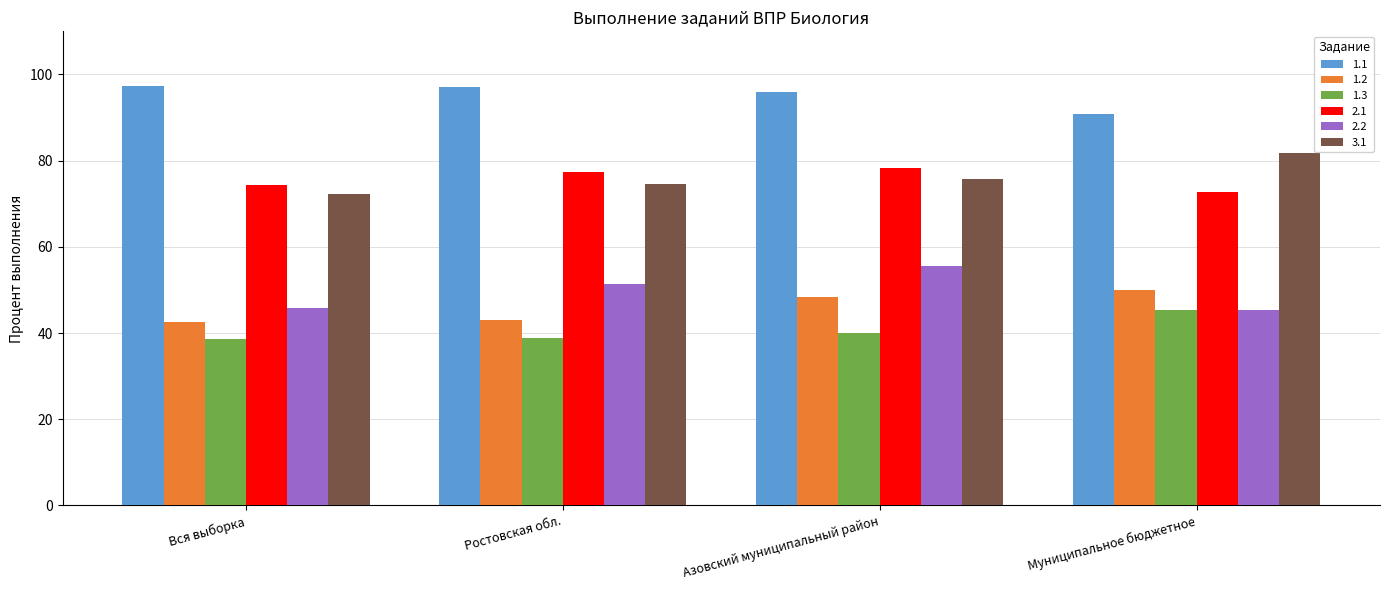

What are all the series names shown in the legend?

1.1, 1.2, 1.3, 2.1, 2.2, 3.1